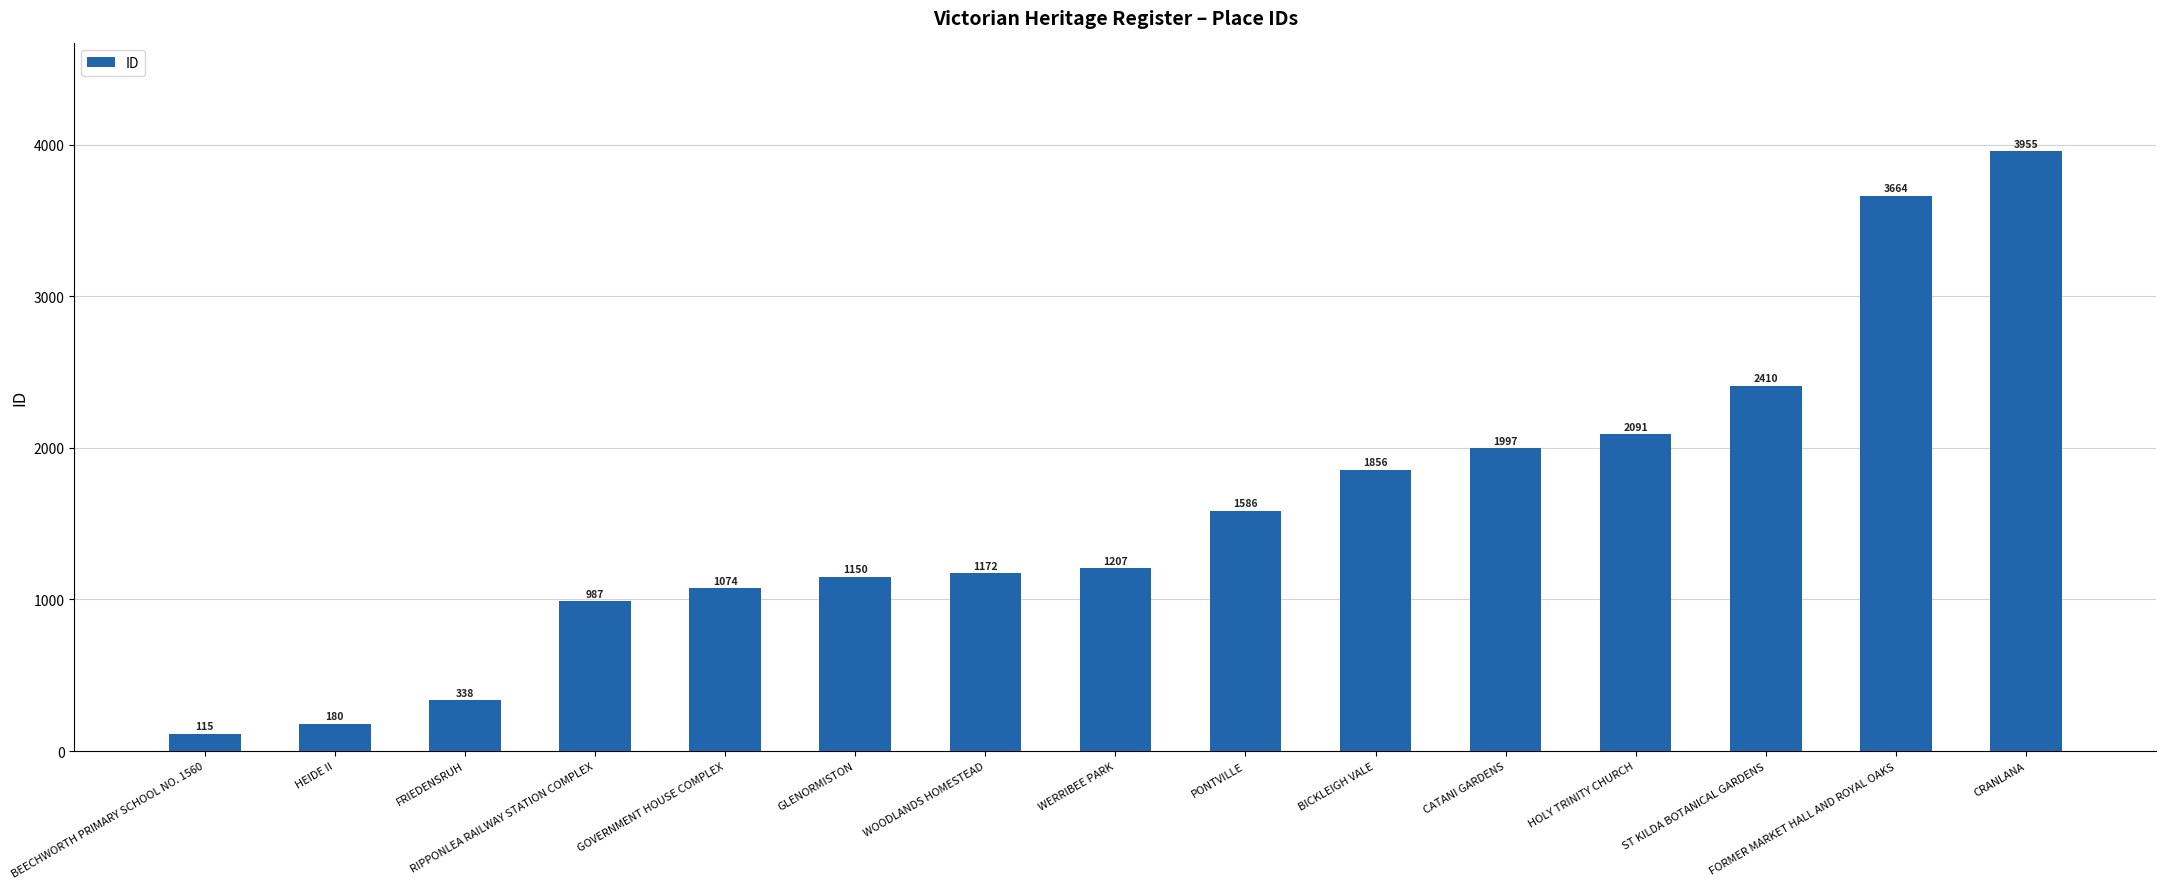

Is it true that the value at RIPPONLEA RAILWAY STATION COMPLEX is 457?

False